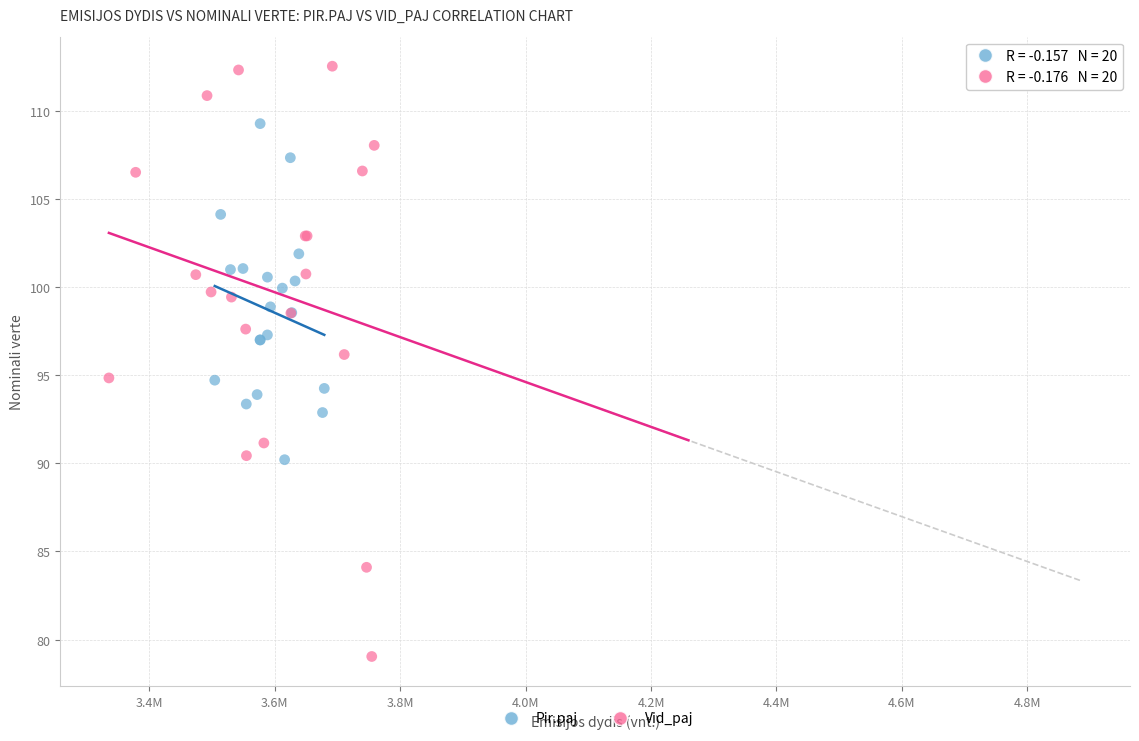

Which series contains the lowest Y value?

Vid_paj